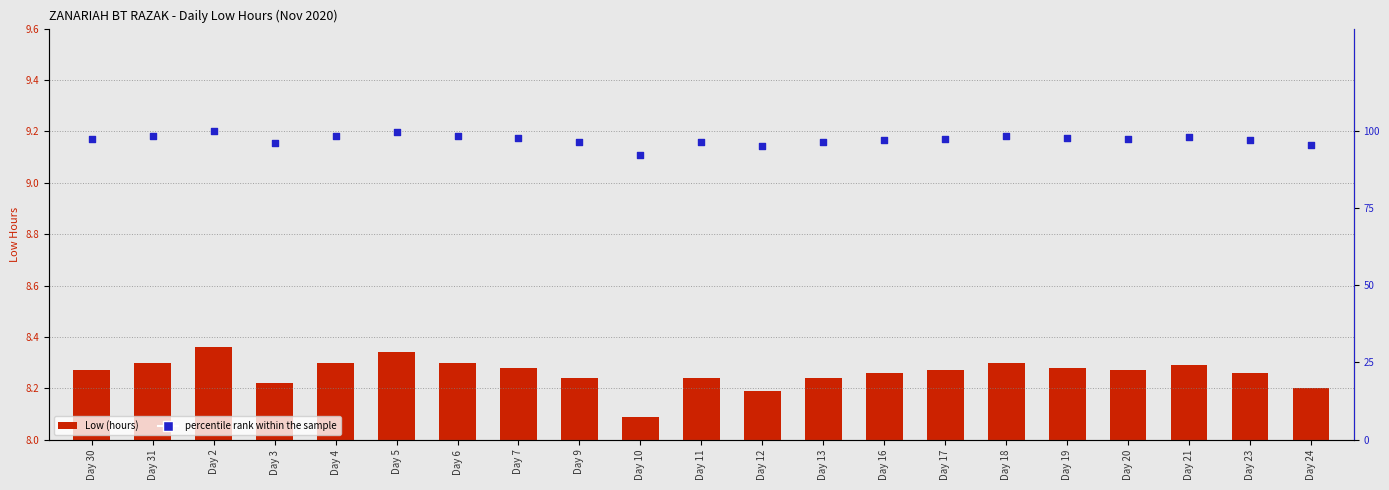

Which series has the largest total across all categories?

percentile rank within the sample